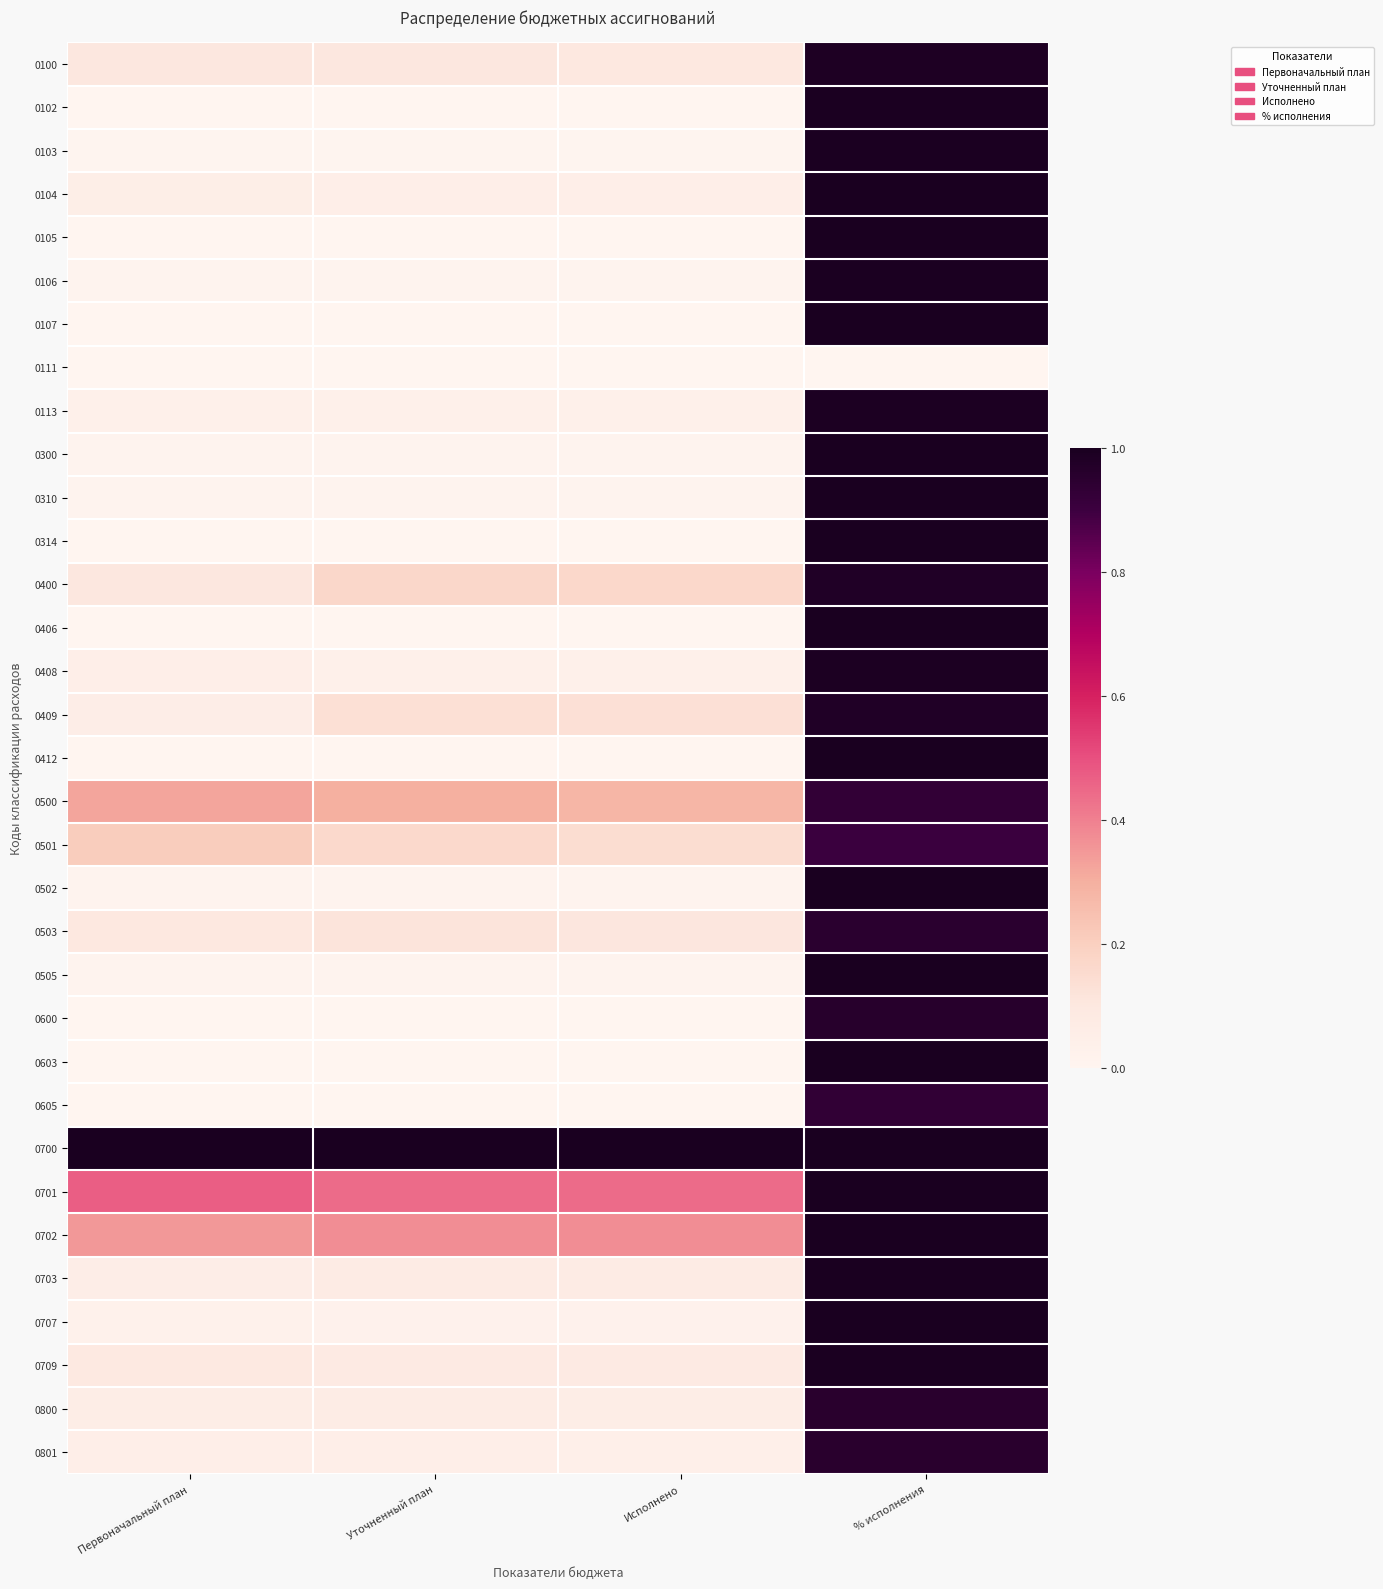

Reading right to left, what are all the values shown in this chart?

0100: % исполнения=1.0	Исполнено=0.1	Уточненный план=0.1	Первоначальный план=0.1
0102: % исполнения=1.0	Исполнено=0.0	Уточненный план=0.0	Первоначальный план=0.0
0103: % исполнения=1.0	Исполнено=0.0	Уточненный план=0.0	Первоначальный план=0.0
0104: % исполнения=1.0	Исполнено=0.0	Уточненный план=0.0	Первоначальный план=0.1
0105: % исполнения=1.0	Исполнено=0.0	Уточненный план=0.0	Первоначальный план=0.0
0106: % исполнения=1.0	Исполнено=0.0	Уточненный план=0.0	Первоначальный план=0.0
0107: % исполнения=1.0	Исполнено=0.0	Уточненный план=0.0	Первоначальный план=0.0
0111: % исполнения=0.0	Исполнено=0.0	Уточненный план=0.0	Первоначальный план=0.0
0113: % исполнения=1.0	Исполнено=0.0	Уточненный план=0.0	Первоначальный план=0.0
0300: % исполнения=1.0	Исполнено=0.0	Уточненный план=0.0	Первоначальный план=0.0
0310: % исполнения=1.0	Исполнено=0.0	Уточненный план=0.0	Первоначальный план=0.0
0314: % исполнения=1.0	Исполнено=0.0	Уточненный план=0.0	Первоначальный план=0.0
0400: % исполнения=1.0	Исполнено=0.2	Уточненный план=0.2	Первоначальный план=0.1
0406: % исполнения=1.0	Исполнено=0.0	Уточненный план=0.0	Первоначальный план=0.0
0408: % исполнения=1.0	Исполнено=0.0	Уточненный план=0.0	Первоначальный план=0.0
0409: % исполнения=1.0	Исполнено=0.1	Уточненный план=0.1	Первоначальный план=0.1
0412: % исполнения=1.0	Исполнено=0.0	Уточненный план=0.0	Первоначальный план=0.0
0500: % исполнения=0.9	Исполнено=0.3	Уточненный план=0.3	Первоначальный план=0.3
0501: % исполнения=0.9	Исполнено=0.1	Уточненный план=0.2	Первоначальный план=0.2
0502: % исполнения=1.0	Исполнено=0.0	Уточненный план=0.0	Первоначальный план=0.0
0503: % исполнения=1.0	Исполнено=0.1	Уточненный план=0.1	Первоначальный план=0.1
0505: % исполнения=1.0	Исполнено=0.0	Уточненный план=0.0	Первоначальный план=0.0
0600: % исполнения=1.0	Исполнено=0.0	Уточненный план=0.0	Первоначальный план=0.0
0603: % исполнения=1.0	Исполнено=0.0	Уточненный план=0.0	Первоначальный план=0.0
0605: % исполнения=0.9	Исполнено=0.0	Уточненный план=0.0	Первоначальный план=0.0
0700: % исполнения=1.0	Исполнено=1.0	Уточненный план=1.0	Первоначальный план=1.0
0701: % исполнения=1.0	Исполнено=0.4	Уточненный план=0.4	Первоначальный план=0.5
0702: % исполнения=1.0	Исполнено=0.4	Уточненный план=0.4	Первоначальный план=0.4
0703: % исполнения=1.0	Исполнено=0.1	Уточненный план=0.1	Первоначальный план=0.1
0707: % исполнения=1.0	Исполнено=0.0	Уточненный план=0.0	Первоначальный план=0.0
0709: % исполнения=1.0	Исполнено=0.1	Уточненный план=0.1	Первоначальный план=0.1
0800: % исполнения=1.0	Исполнено=0.1	Уточненный план=0.1	Первоначальный план=0.1
0801: % исполнения=1.0	Исполнено=0.0	Уточненный план=0.0	Первоначальный план=0.0